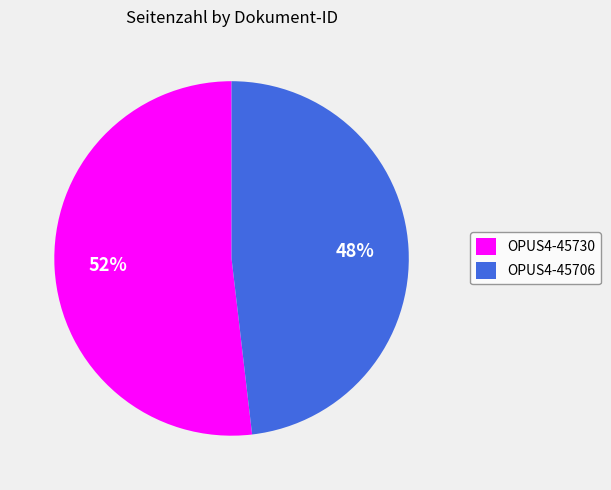

Which category has the biggest portion of the pie?

OPUS4-45730